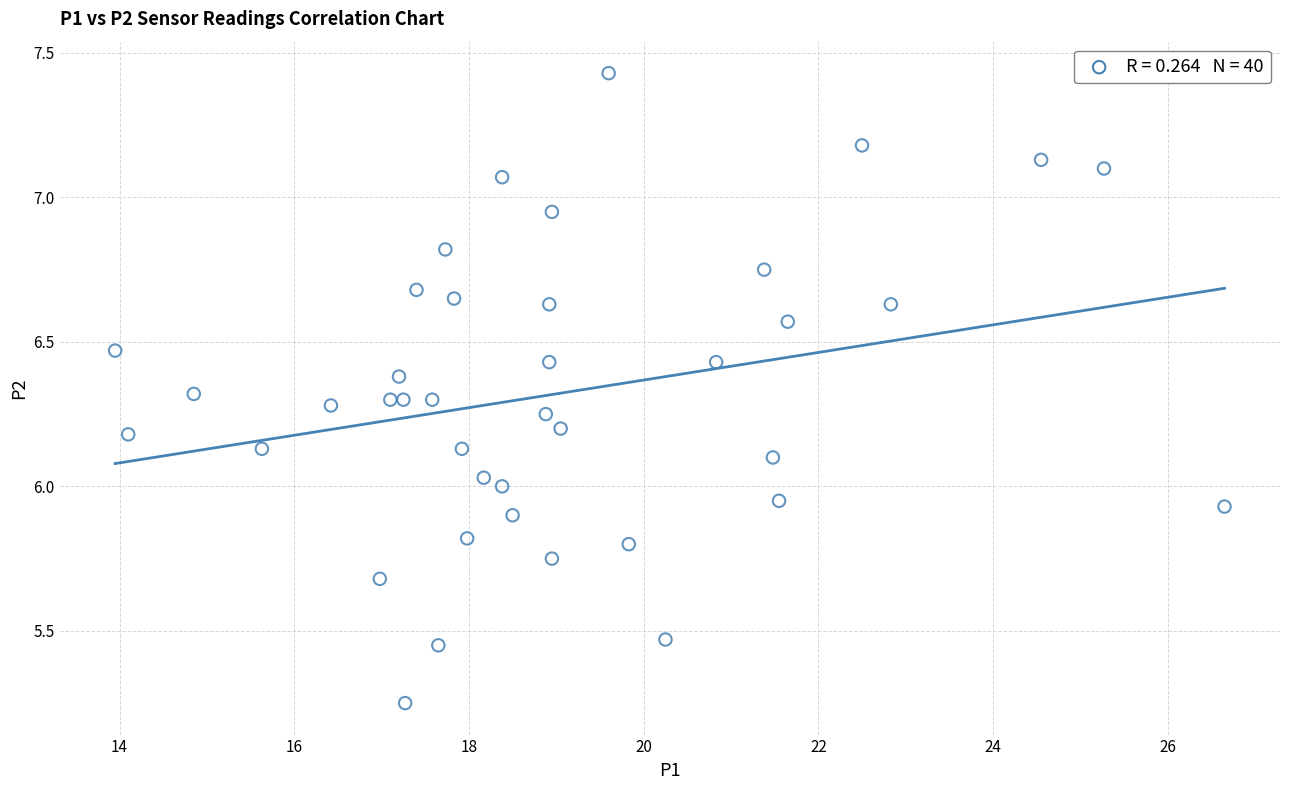

What is the range of X values (max minus min)?

12.7